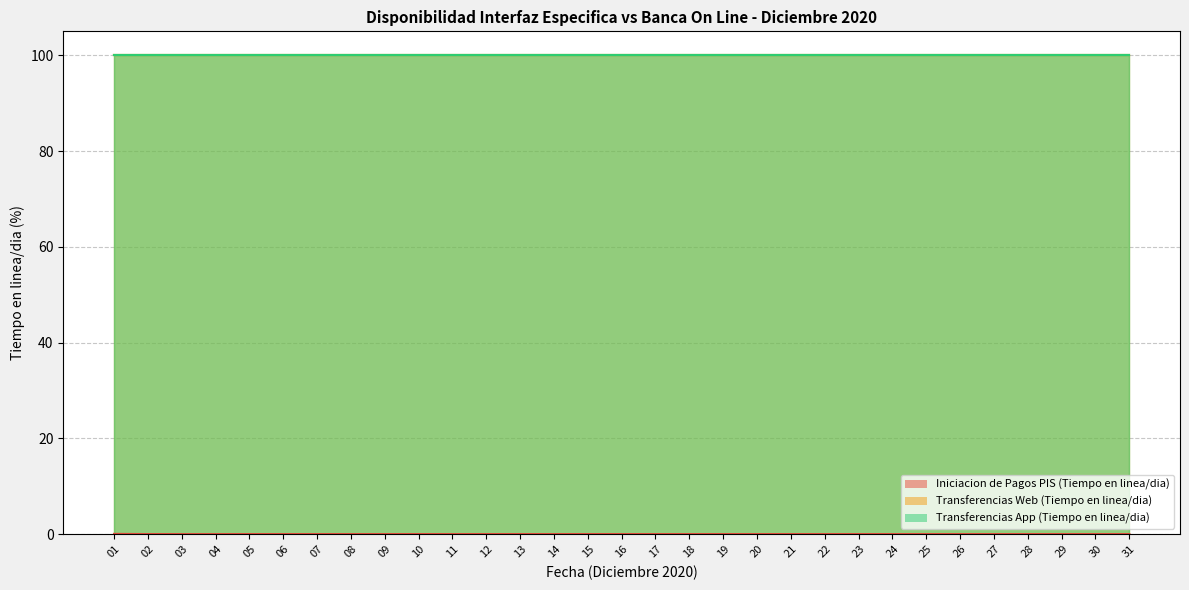

What is the value of the Transferencias App (Tiempo en linea/dia) point at the 1st from the left?

100.0